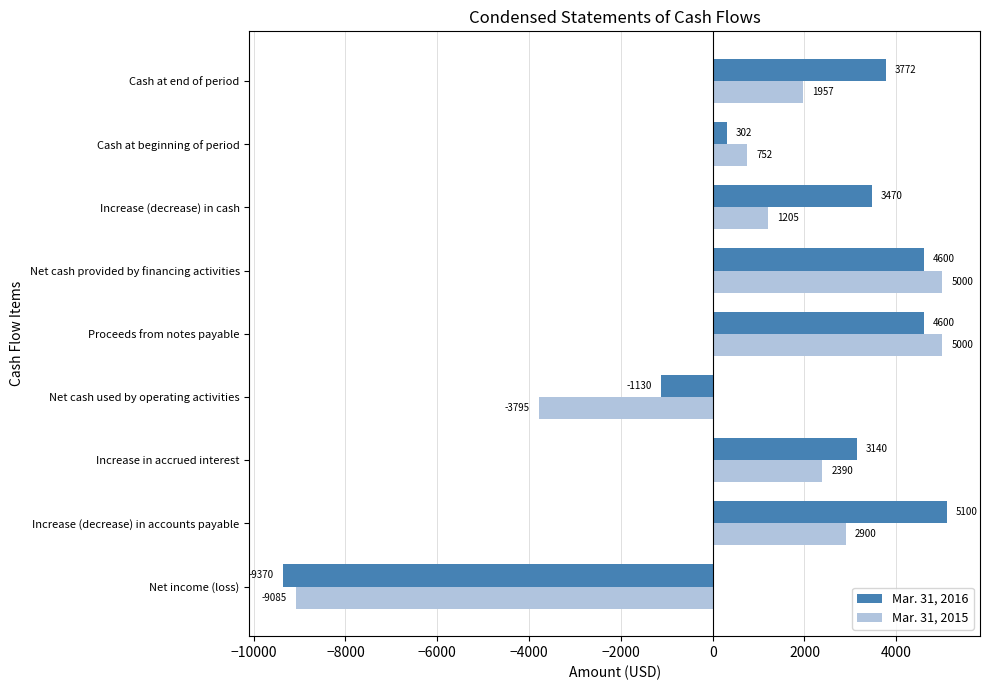

The value of Mar. 31, 2015 at Increase (decrease) in accounts payable is 4904. True or false?

False